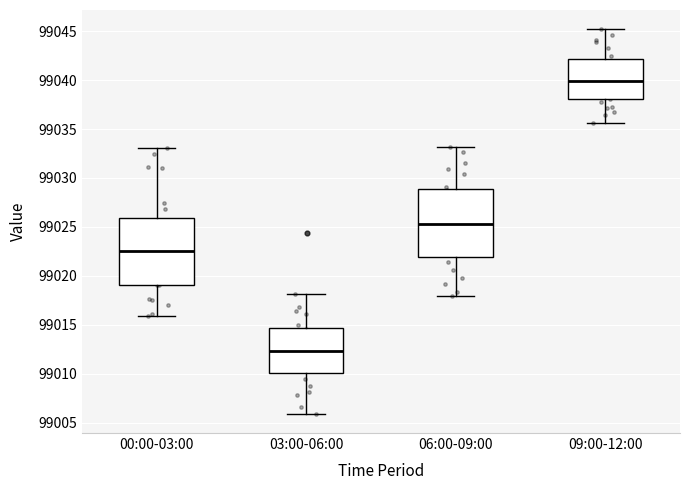

Where does the lower whisker of the box for 06:00-09:00 end on the y-axis? The values are not printed on the chart, so give them approximately, as read against the axis.

99018.0